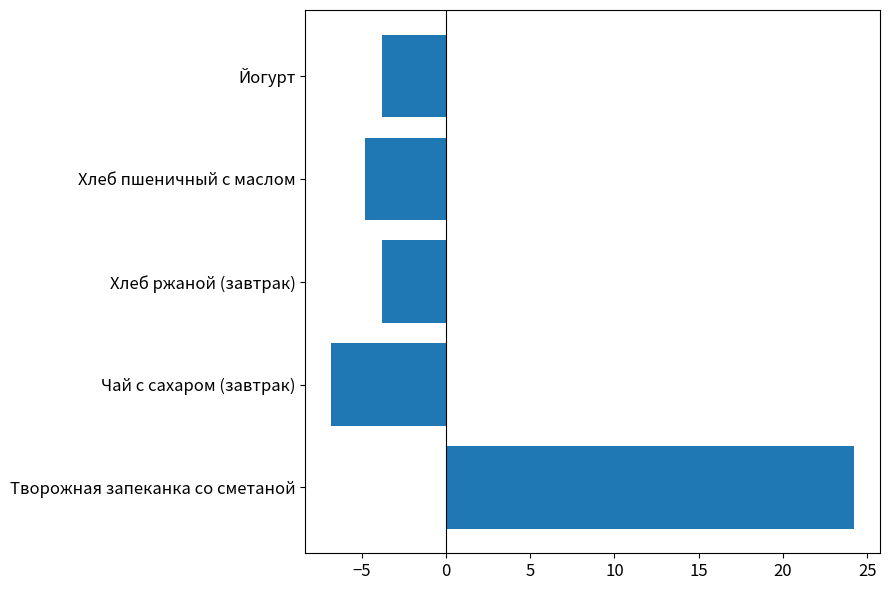

True or false: the data shows -3.8 at Хлеб ржаной (завтрак).

True